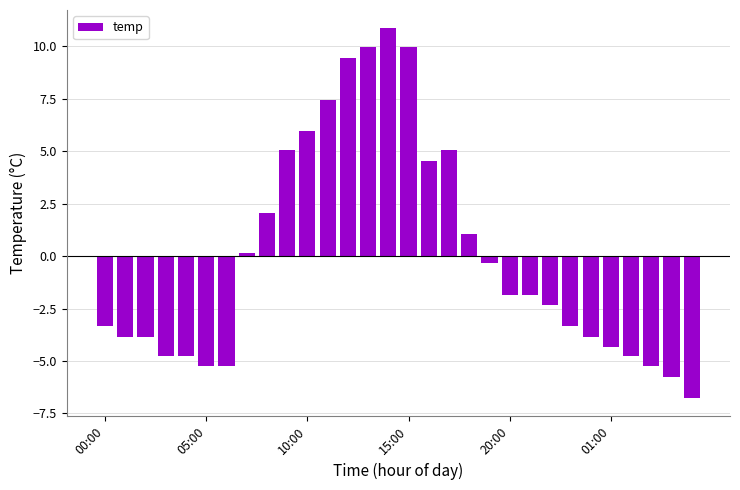

What is the difference between the maximum and second lowest values?

16.6